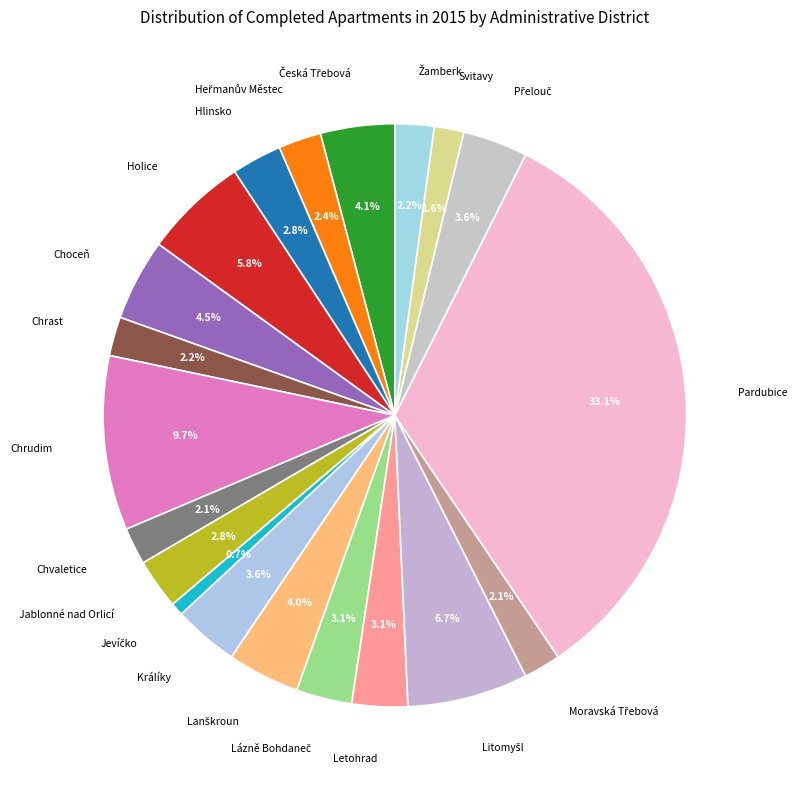

What is the largest slice in the pie chart?

Pardubice